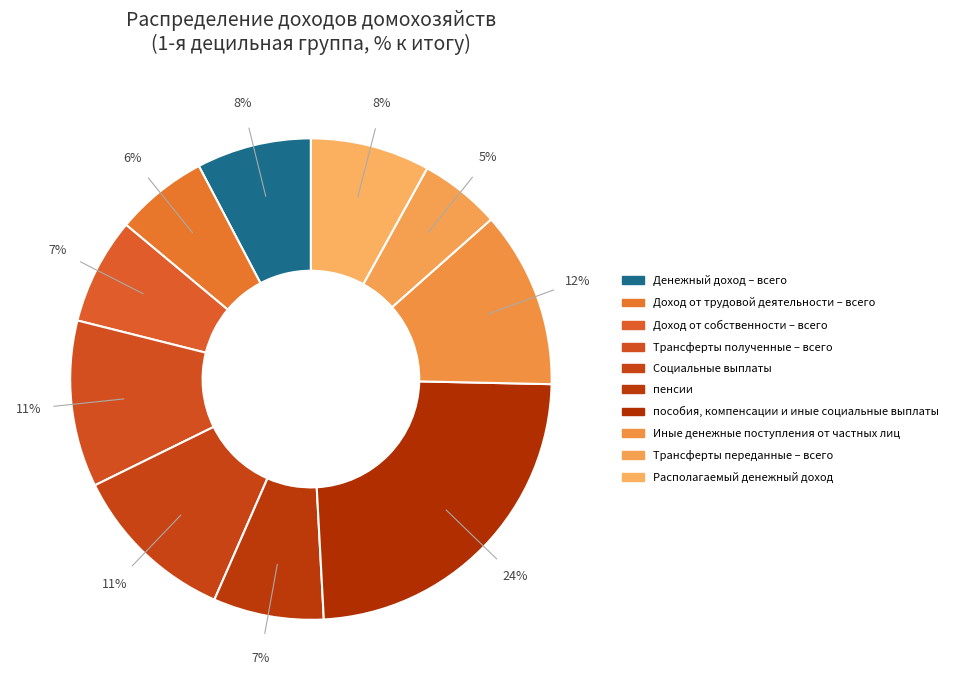

To the nearest percent, what is the difference between the Социальные выплаты and пенсии slice percentages?

4%